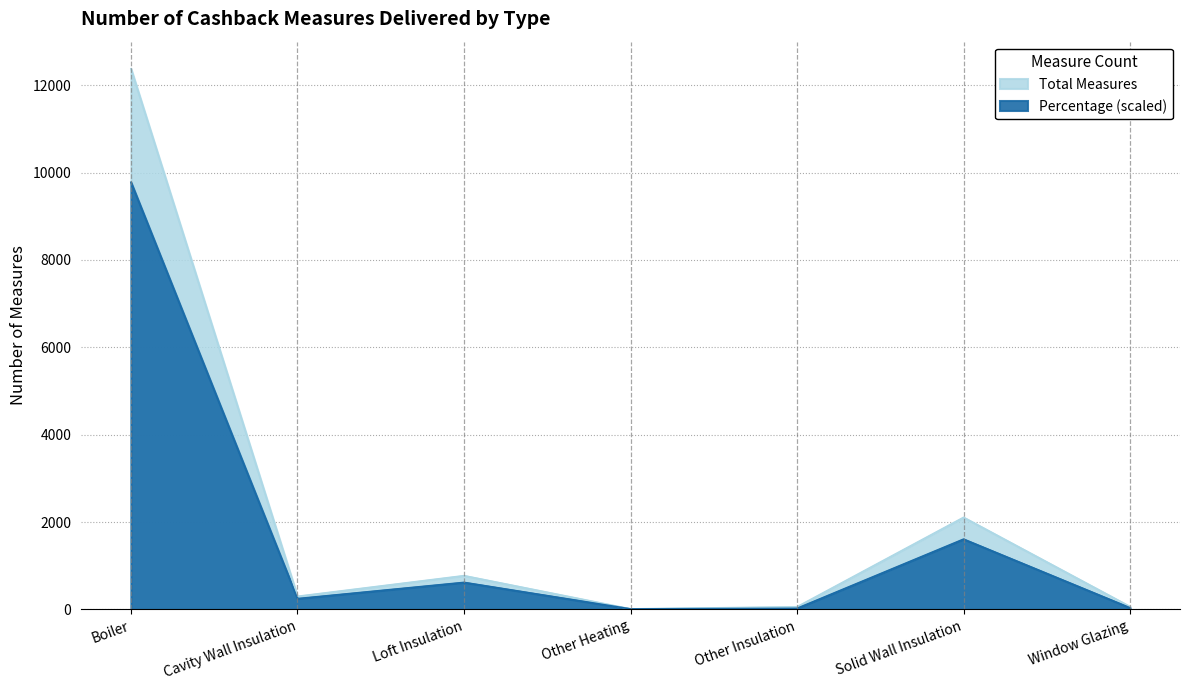

How many interior local valleys does the Percentage series have?

2